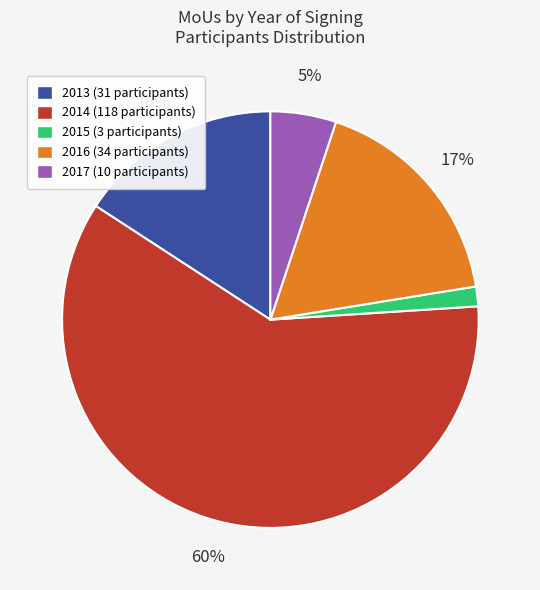

Is the sum of 2016 (34 participants) and 2013 (31 participants) greater than half?

No